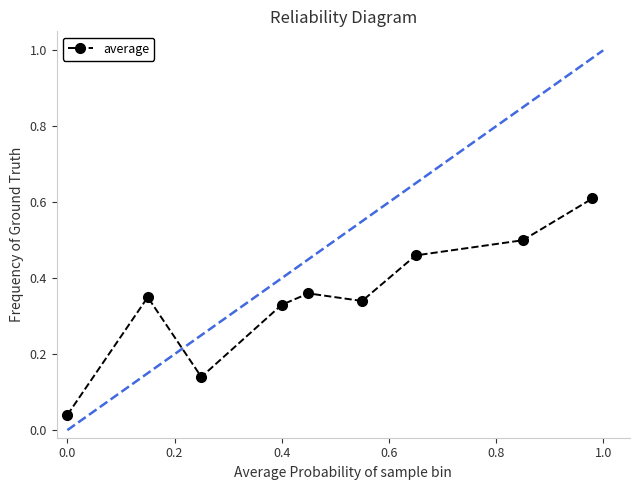

What is the sum of all values?

3.1